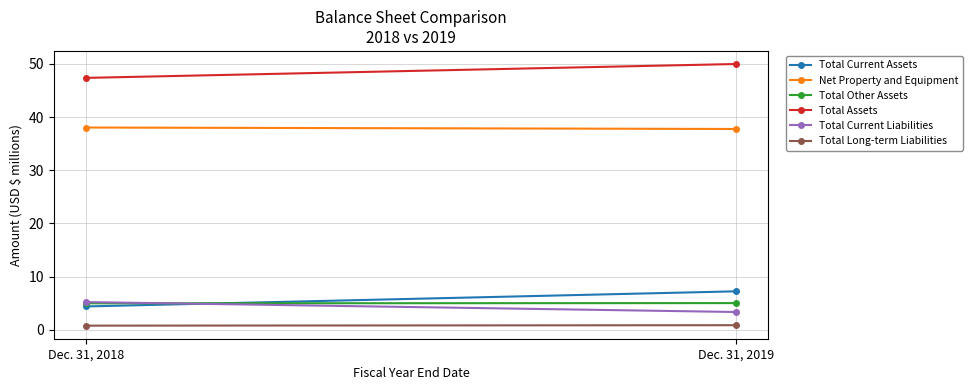

Read the Net Property and Equipment value at Dec. 31, 2019.

37.8